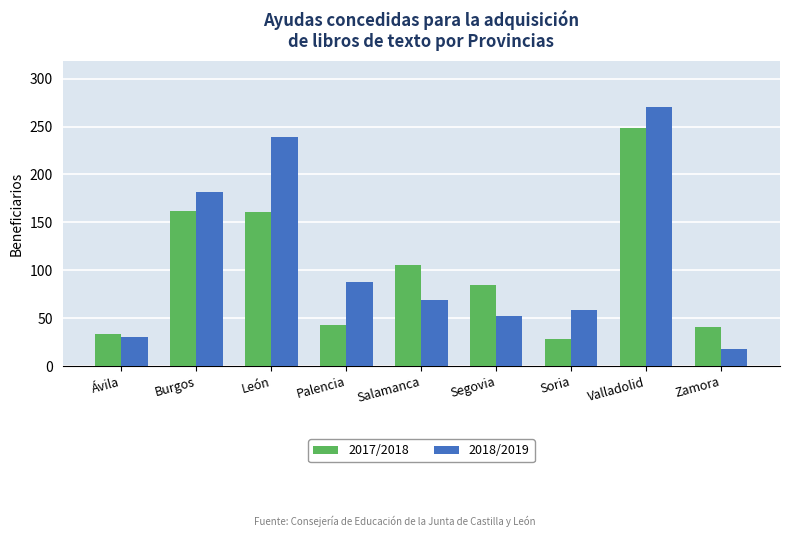

What is the difference between the 2018/2019 values at Soria and Salamanca?

10